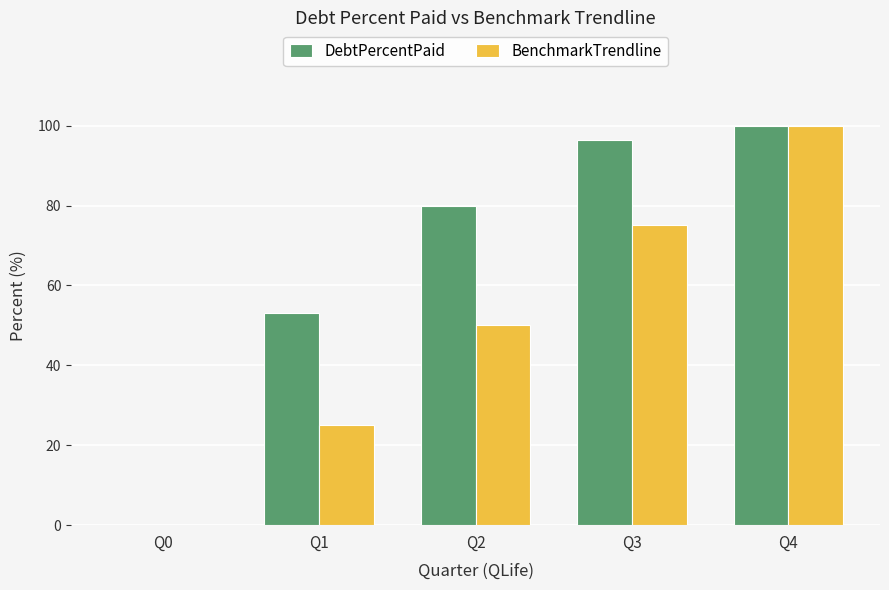

How many values in BenchmarkTrendline are above zero?

4